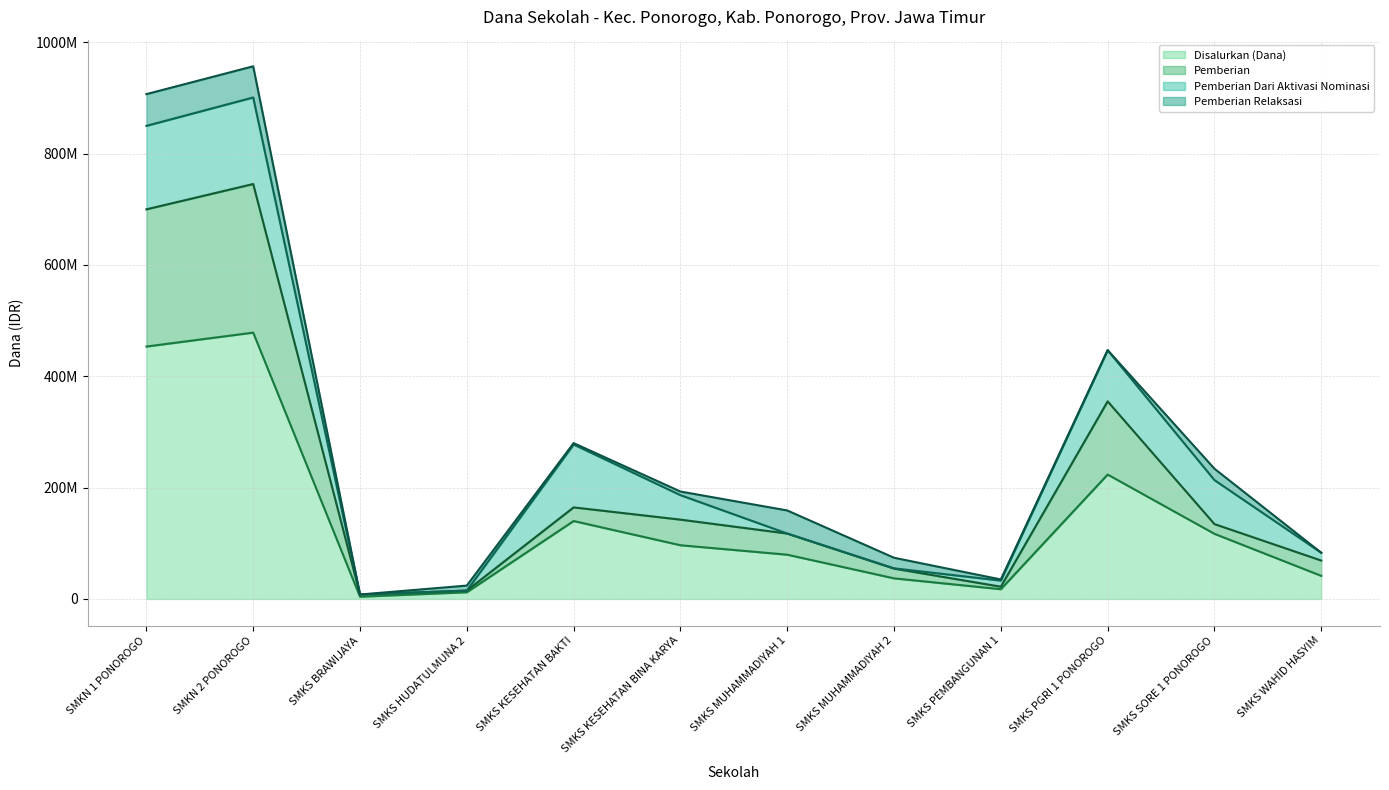

How many values in the Disalurkan (Dana) series are below 96500000?

6